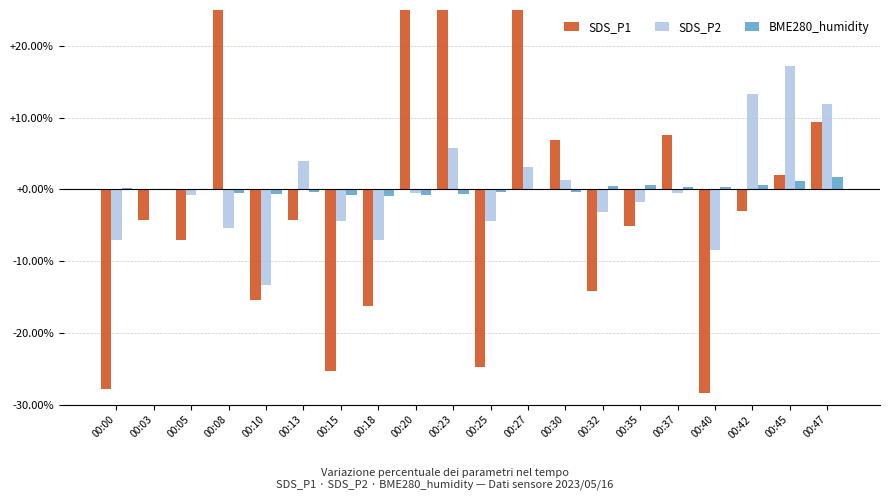

How many bars are there in total?

60